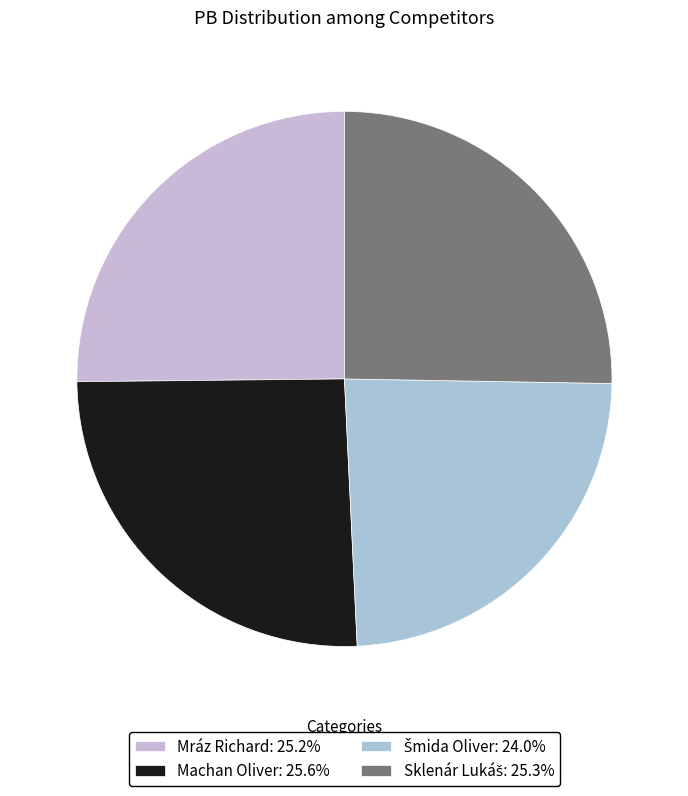

To the nearest percent, what portion does Machan Oliver represent?

26%